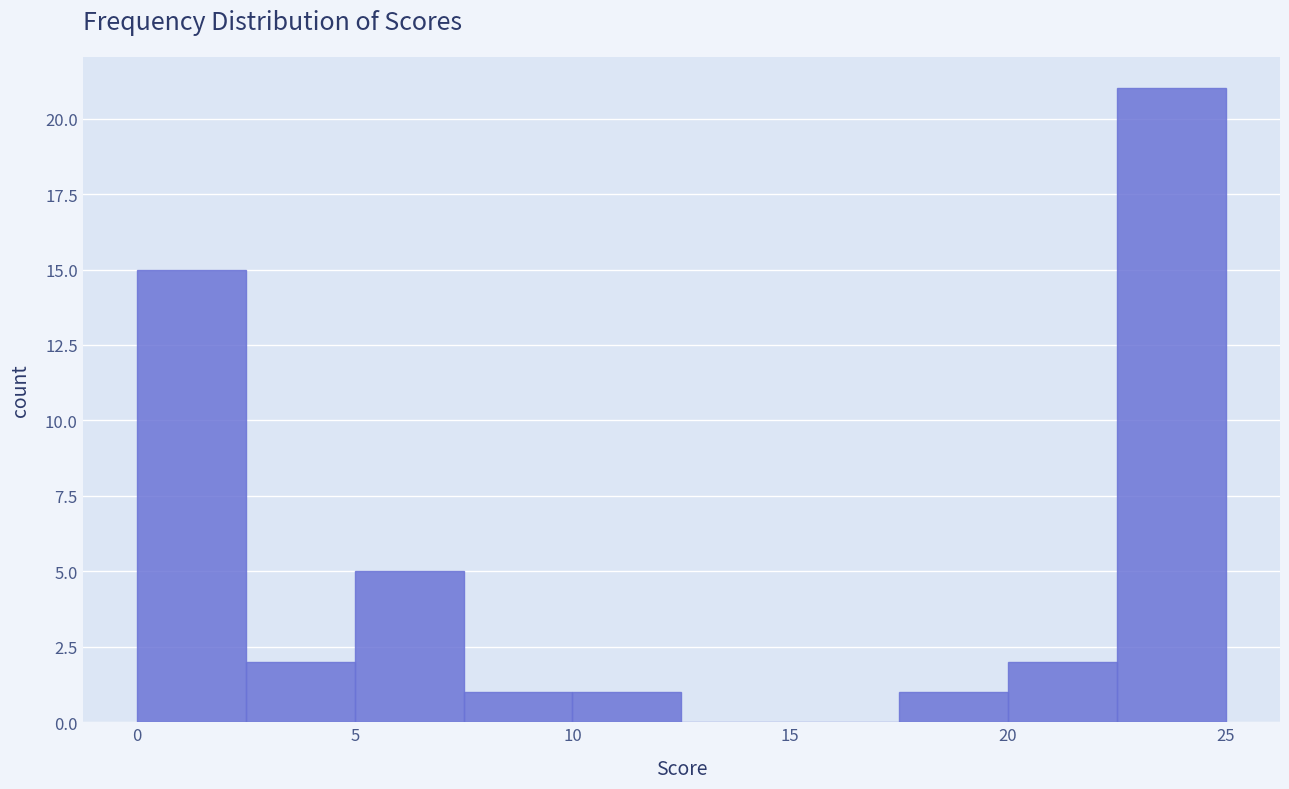

Reading left to right, transcribe this chart: for each bar, give the range it covers on the x-axis and its height. The values are not printed on the chart, so give them approximately, as read against the axis.

0.0 to 2.5: 15
2.5 to 5.0: 2
5.0 to 7.5: 5
7.5 to 10.0: 1
10.0 to 12.5: 1
12.5 to 15.0: 0
15.0 to 17.5: 0
17.5 to 20.0: 1
20.0 to 22.5: 2
22.5 to 25.0: 21